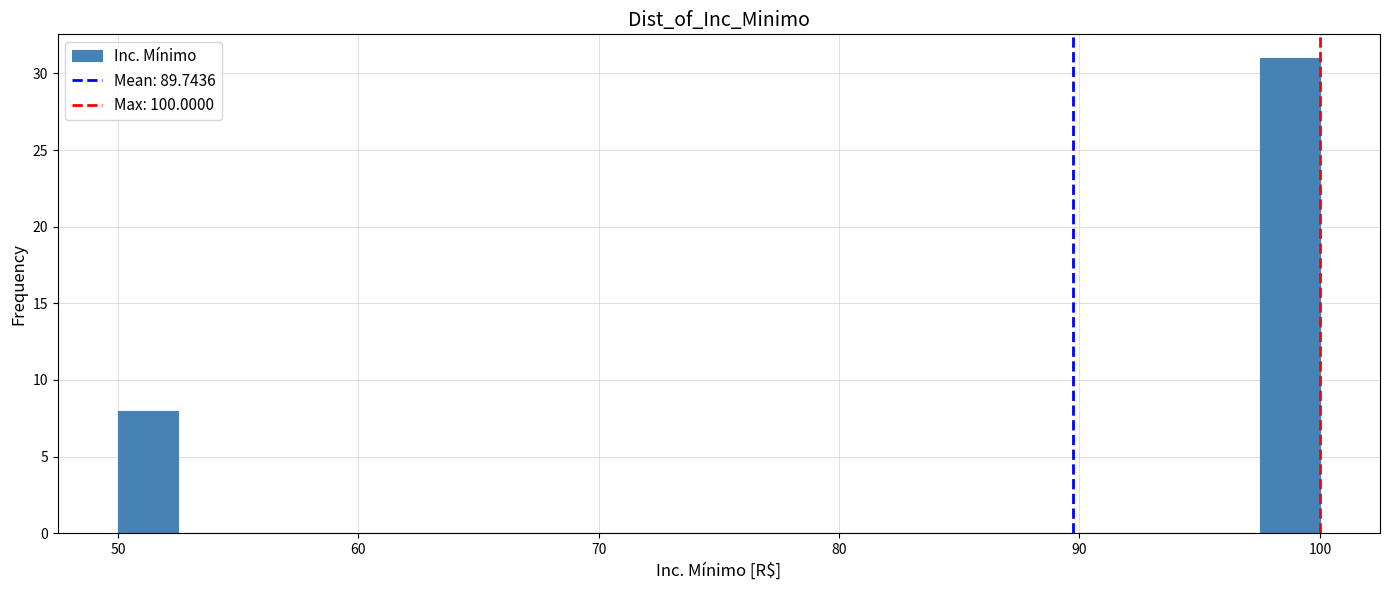

Around what value on the x-axis is the tallest bar? Give the approximate position of its centre, as read against the axis.

99